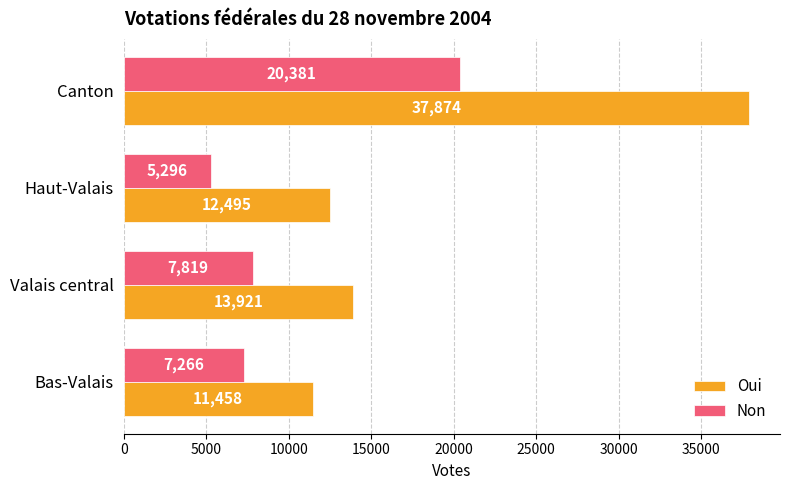

At which label does Oui reach its peak?

Canton